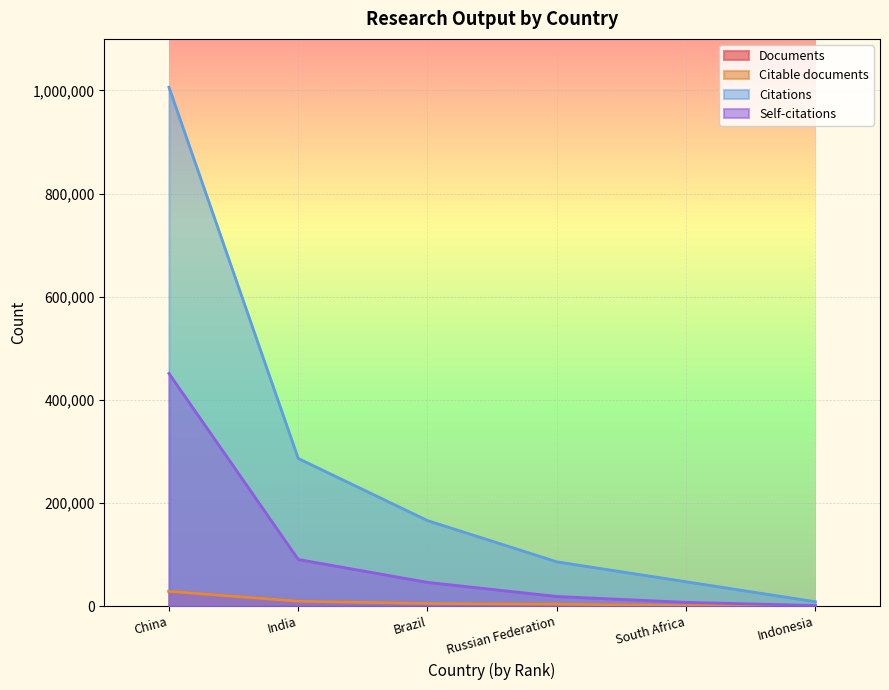

Is it true that Self-citations equals 690624 at China?

False